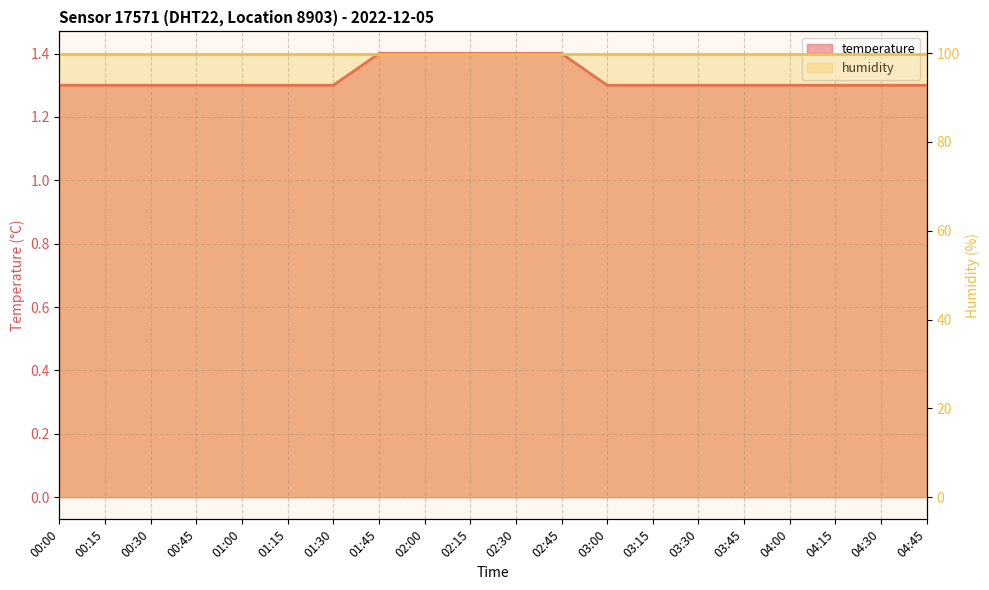

True or false: the data shows 0.7 at 00:15.

False